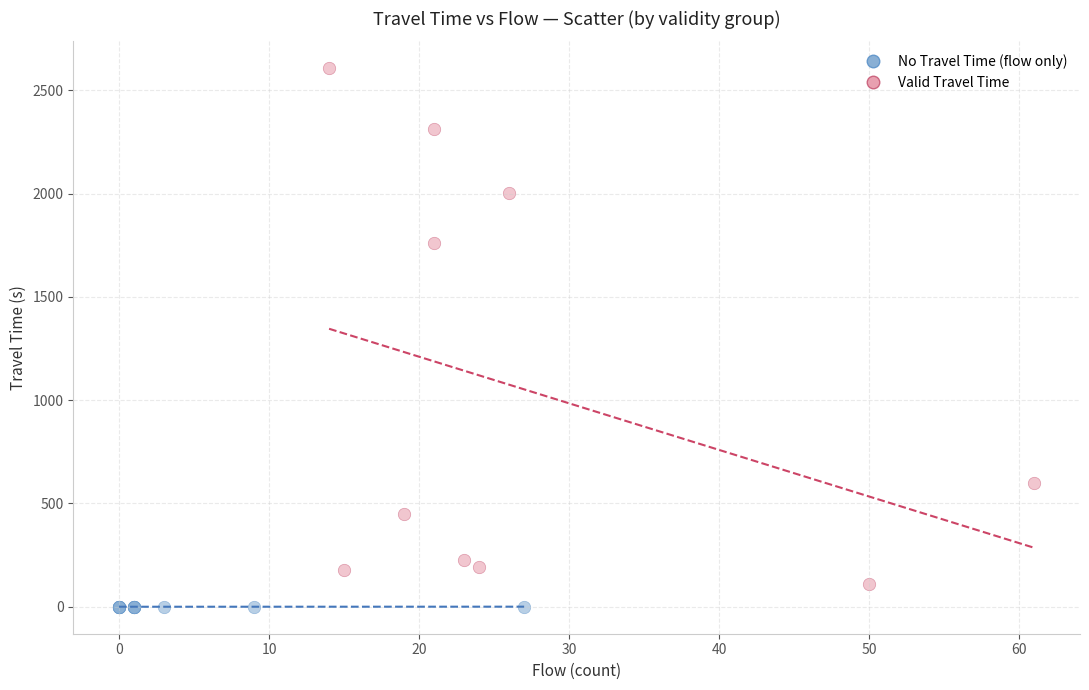

Which series contains the highest Y value?

Valid Travel Time